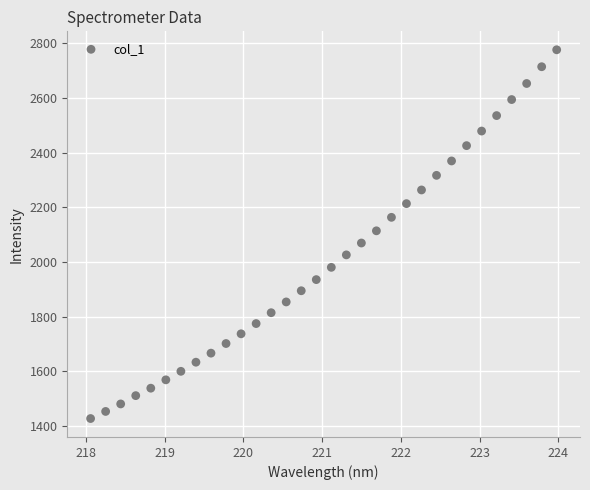

What is the range of X values (max minus min)?

5.9